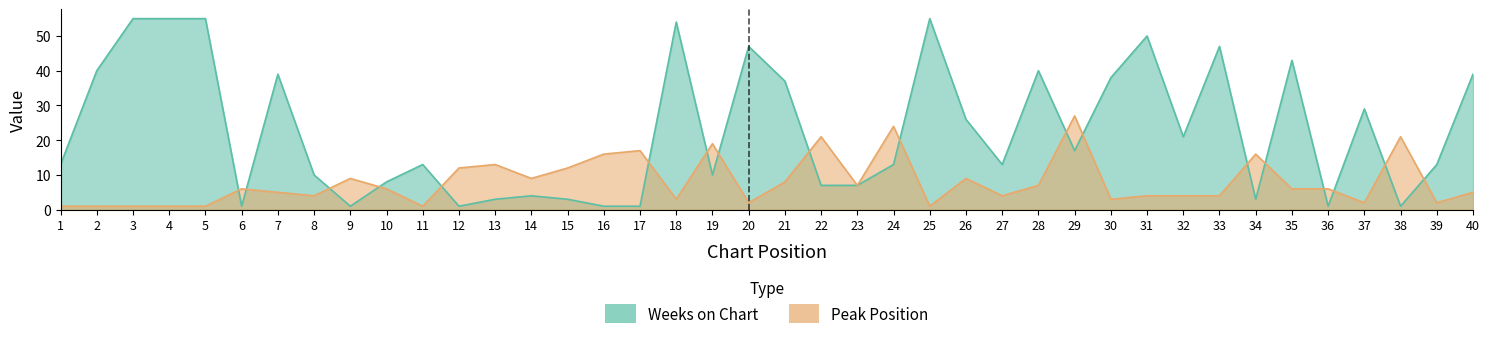

Is the value of peak_position at 18 greater than the value of weeks_on_chart at 21?

No